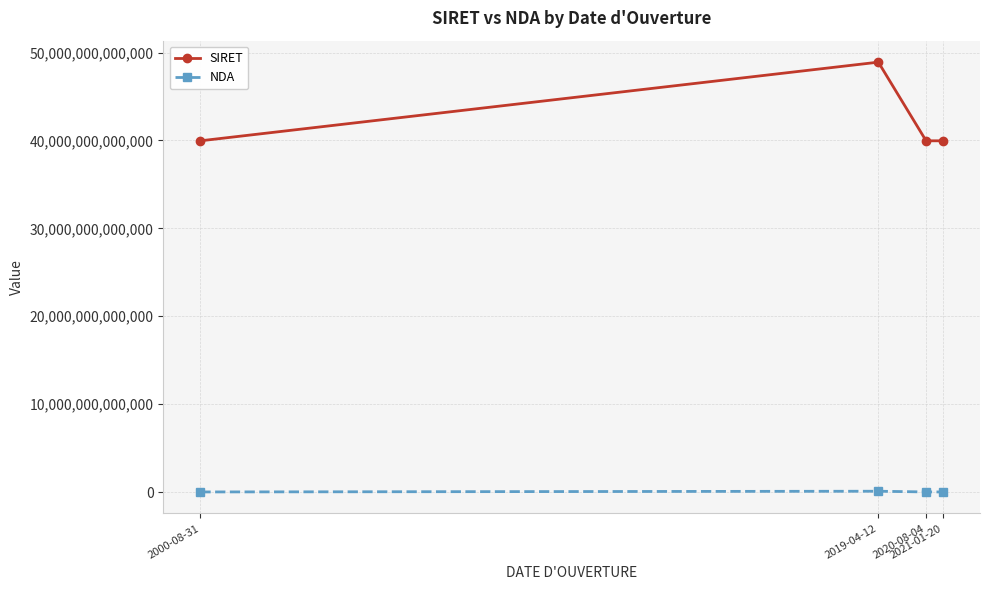

What is the difference between the maximum and second lowest values in the SIRET series?

8947991500041